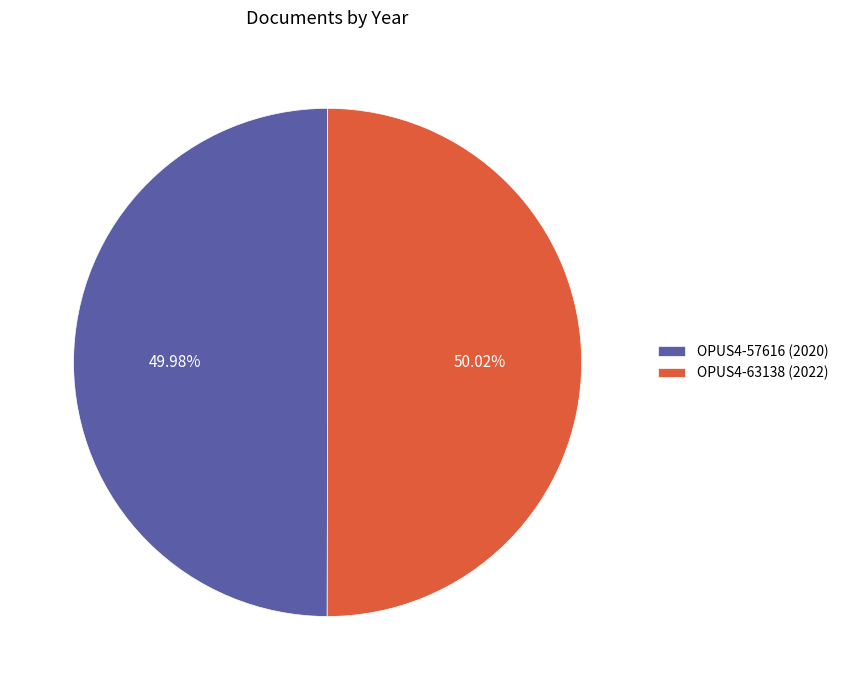

To the nearest percent, what portion does OPUS4-63138 represent?

50%